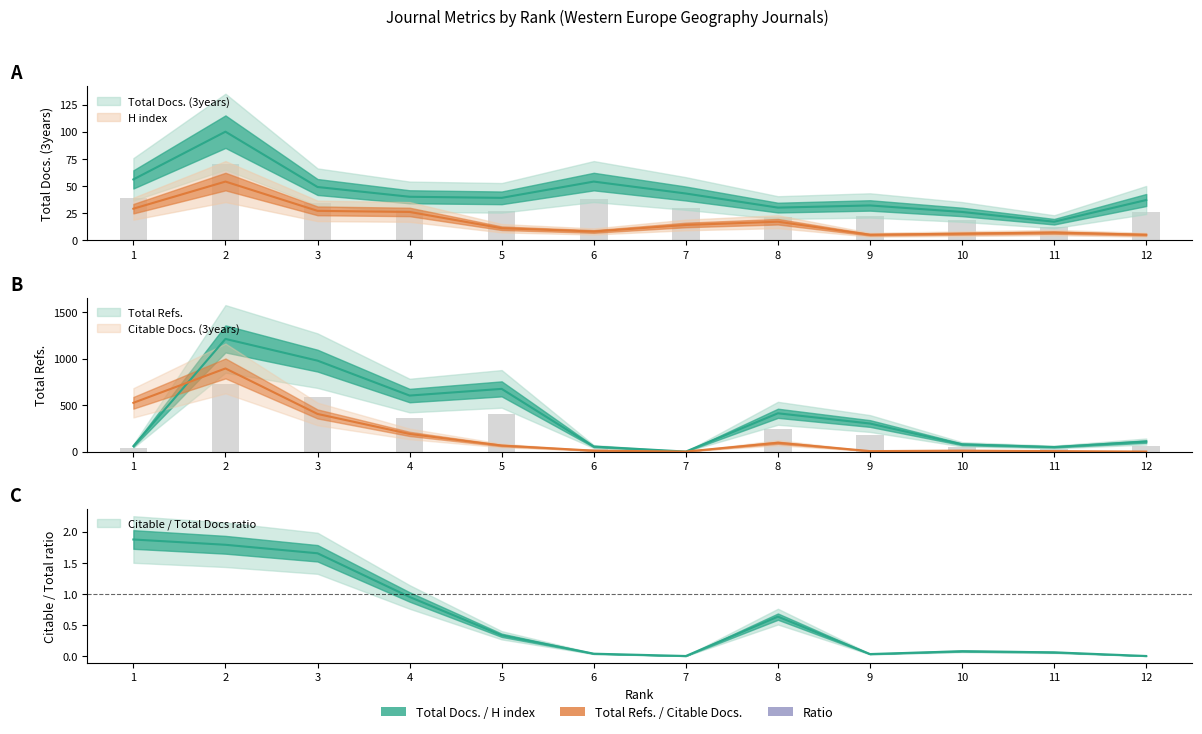

Is the value of Total Refs. at 4 greater than the value of Total Docs. (3years) at 10?

Yes